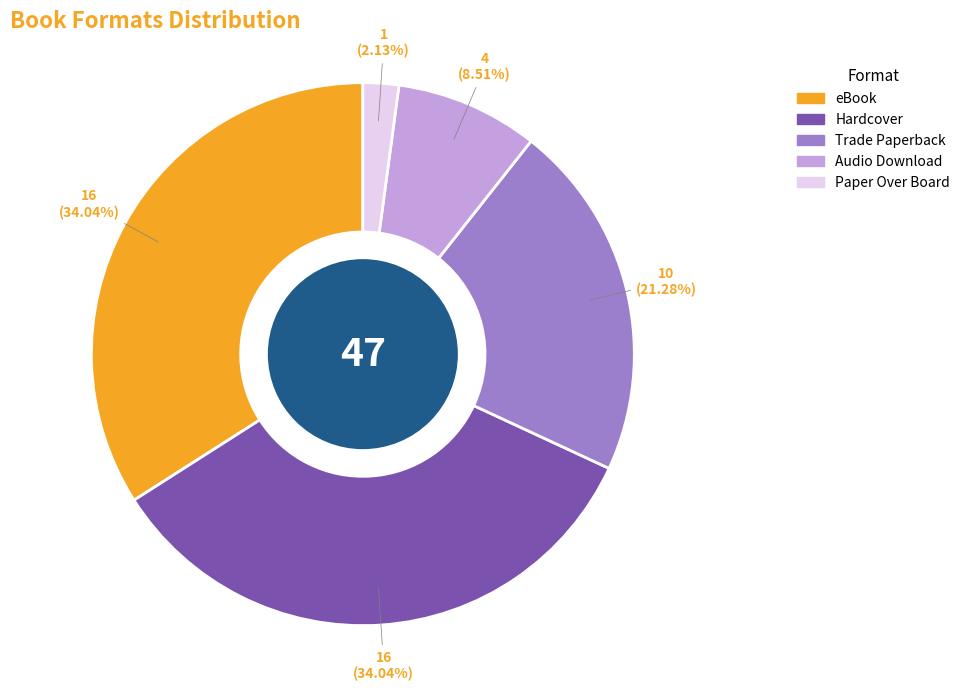

Does any single category account for the majority?

No